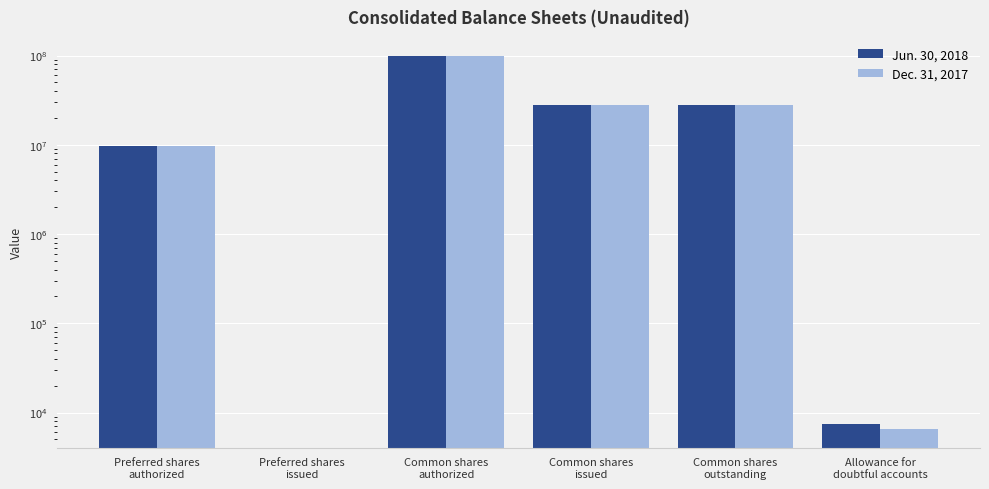

What is the label of the 3rd bar from the right?

Common shares
issued